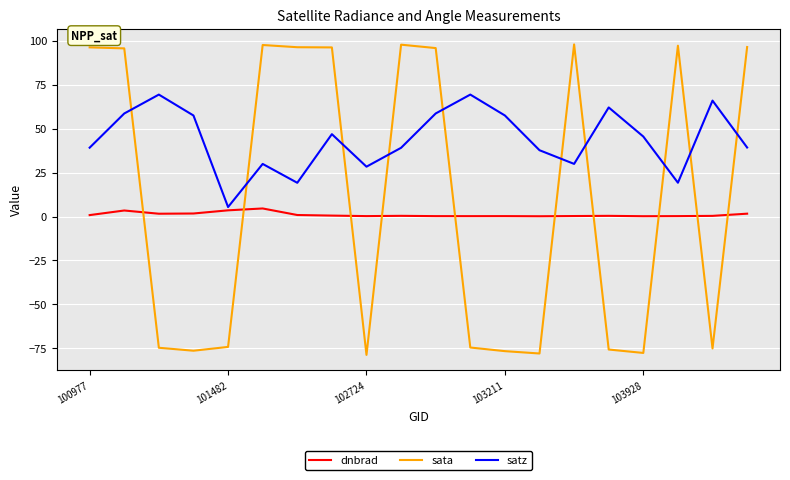

Which series has the widest spread of values?

sata